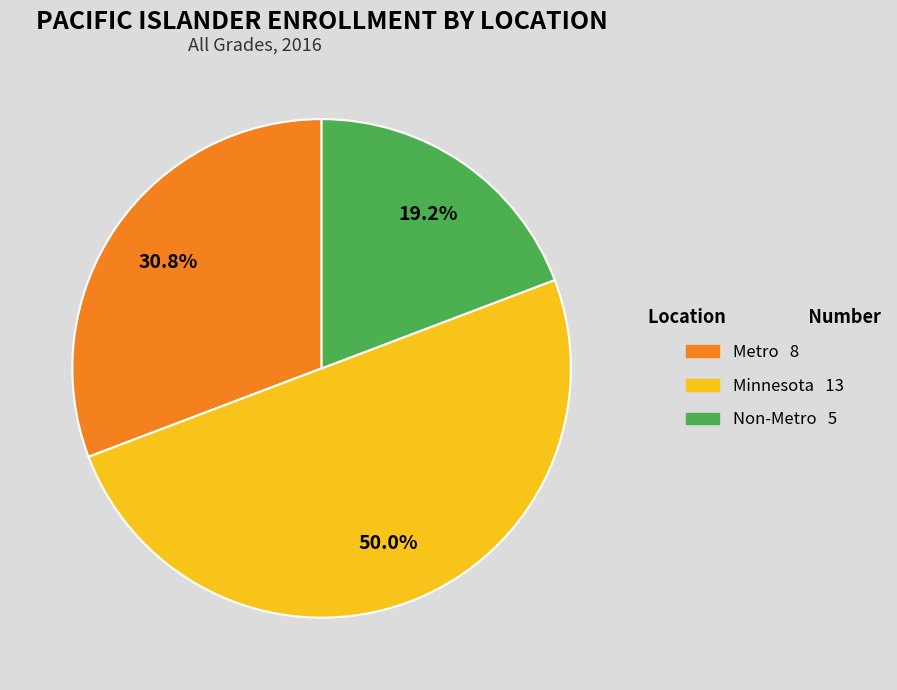

To the nearest percent, what percentage of the pie is Non-Metro?

19%